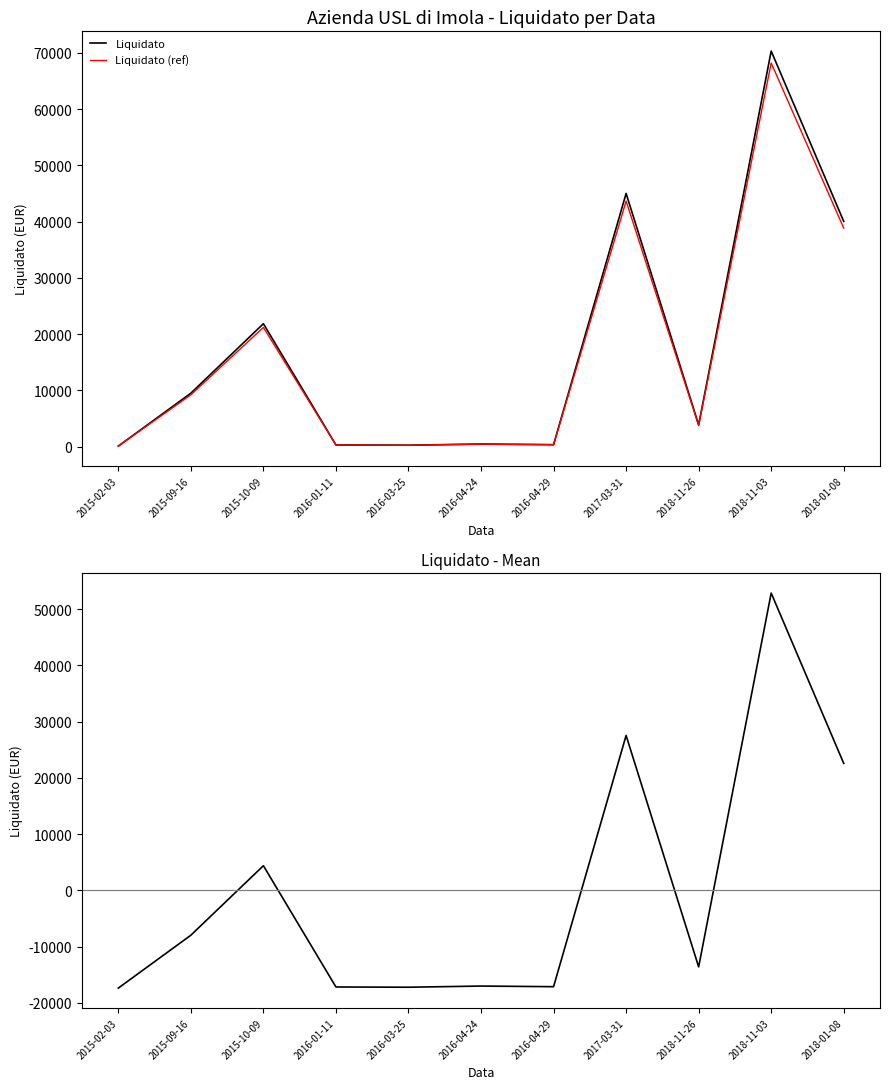

How many data points does each series have?

11